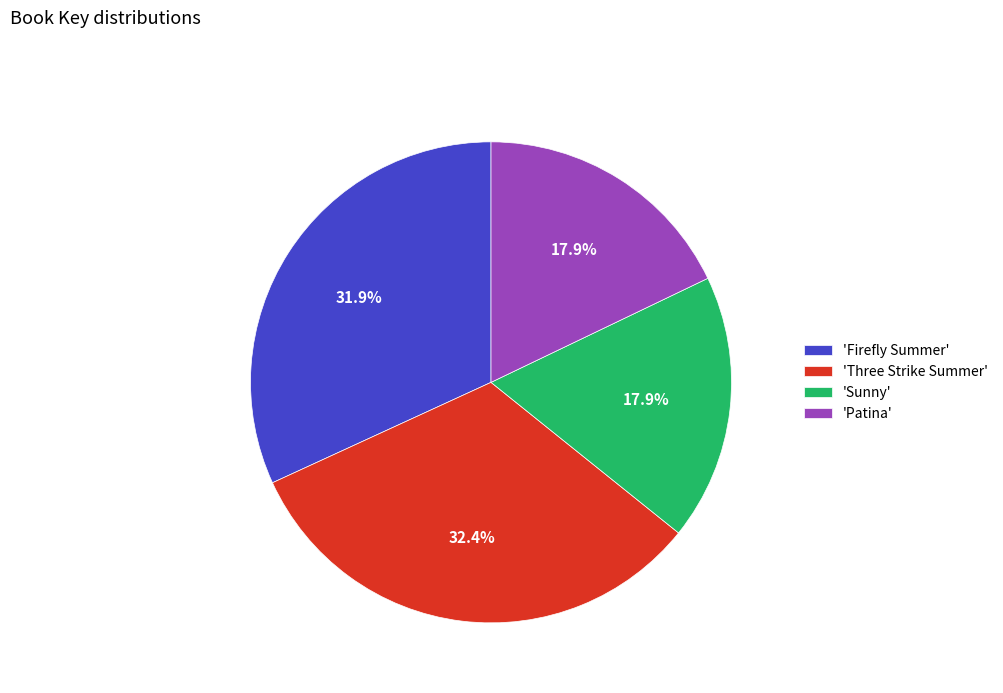

Which category has the biggest portion of the pie?

'Three Strike Summer'